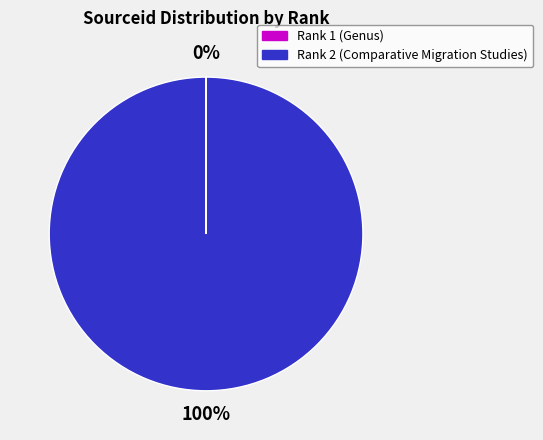

What percentage is the Rank 2 (Comparative Migration Studies) slice, to the nearest percent?

100%